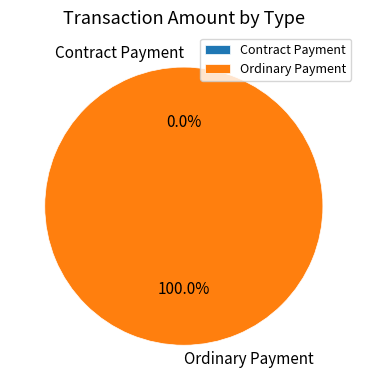

Which category has the smallest portion of the pie?

Contract Payment